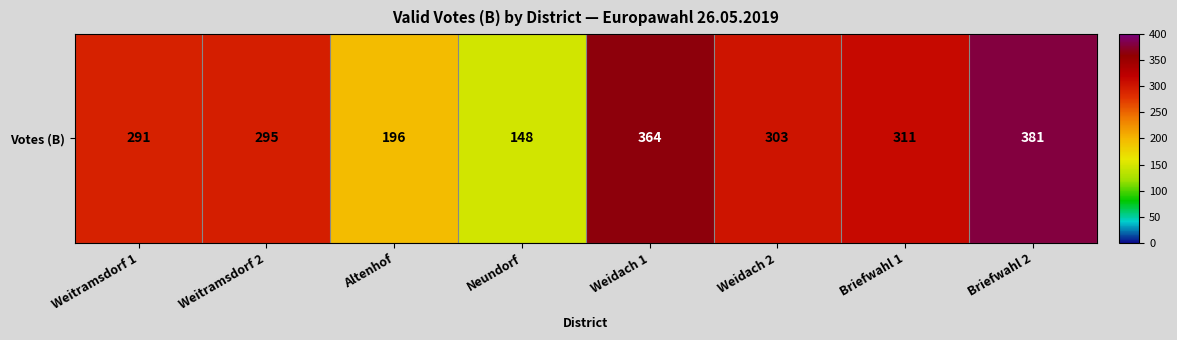

Rank the categories by value from lowest to highest.

Neundorf, Altenhof, Weitramsdorf 1, Weitramsdorf 2, Weidach 2, Briefwahl 1, Weidach 1, Briefwahl 2